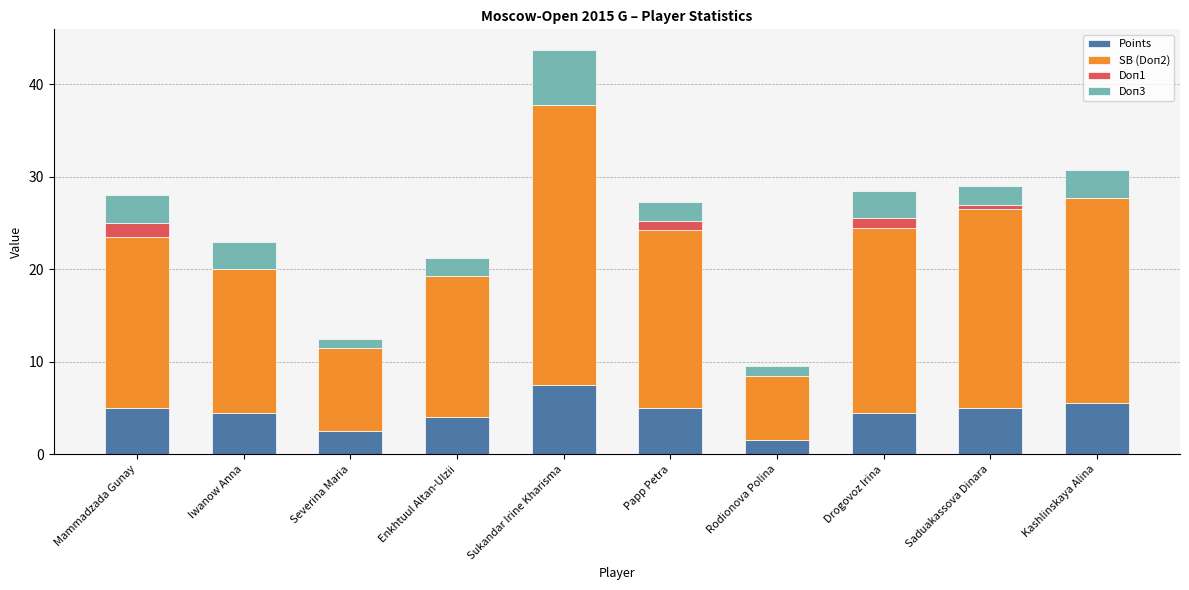

Read the Points value at Severina Maria.

2.5